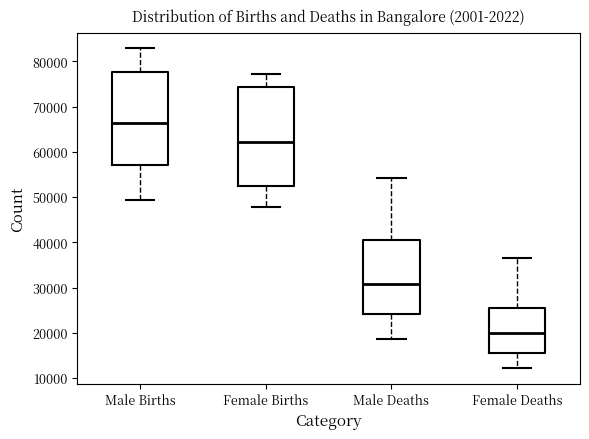

Comparing the boxes themselves (not the whiskers), which one is the tallest?

Female Births